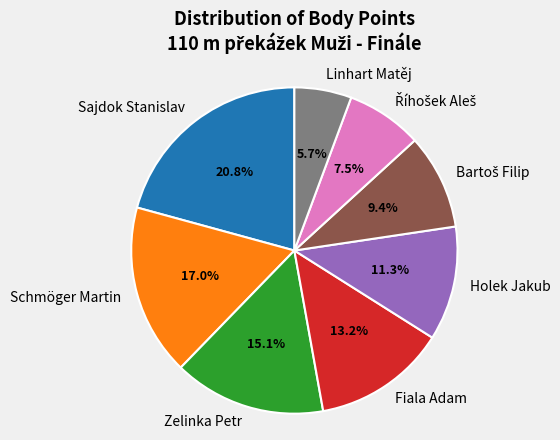

To the nearest percent, what percentage of the pie is Holek Jakub?

11%